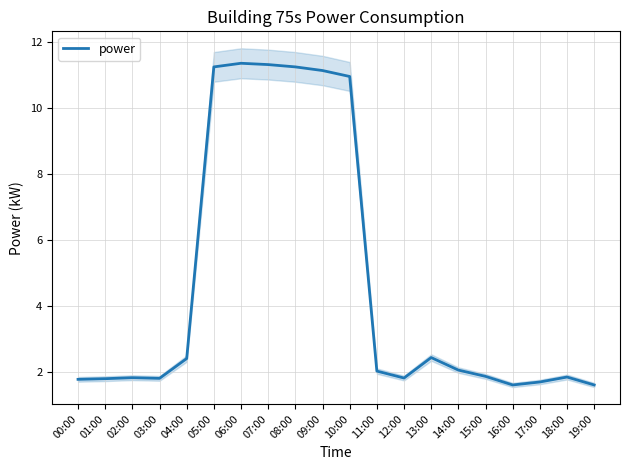

What is the sum of the values at 02:00 and 08:00?

13.1